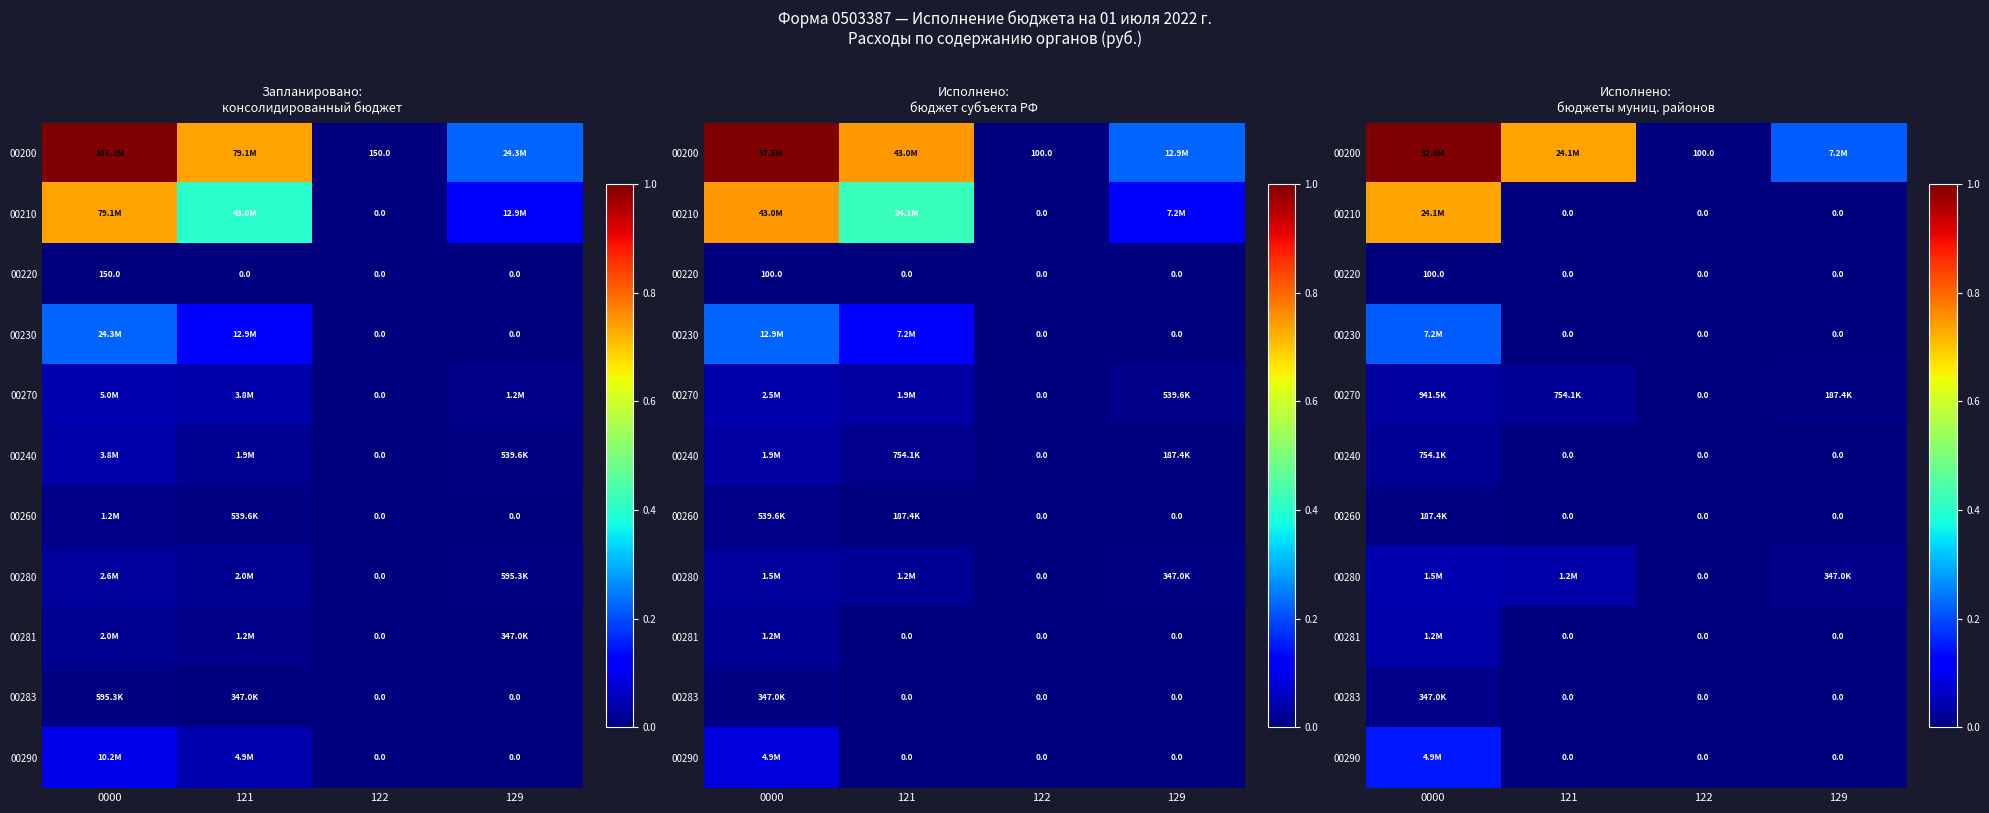

How many distinct data groups are displayed?

11